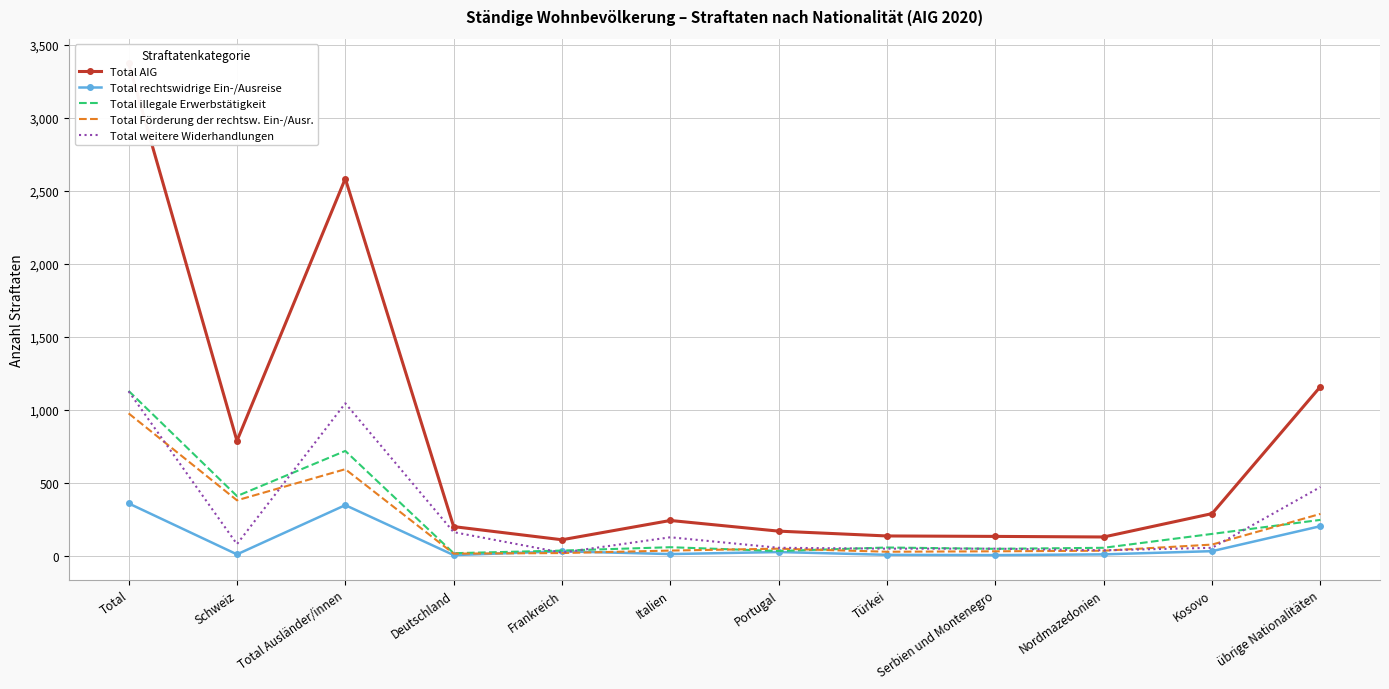

What is the difference between the Total Förderung der rechtsw. Ein-/Ausr. values at Nordmazedonien and übrige Nationalitäten?

252